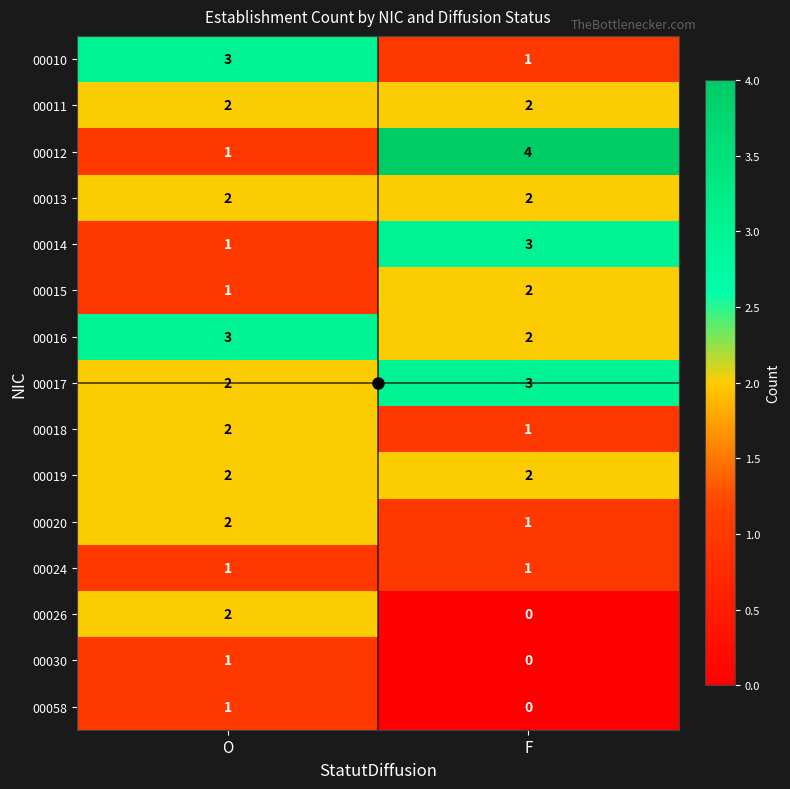

At which label does 00026 reach its minimum?

F